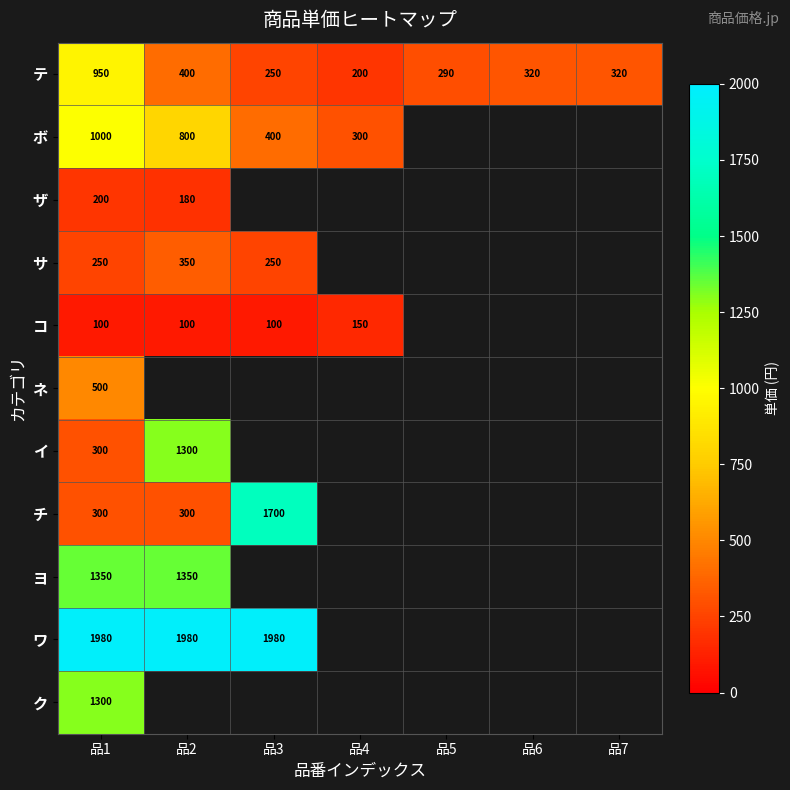

The テ series shows 521 at 品2. True or false?

False